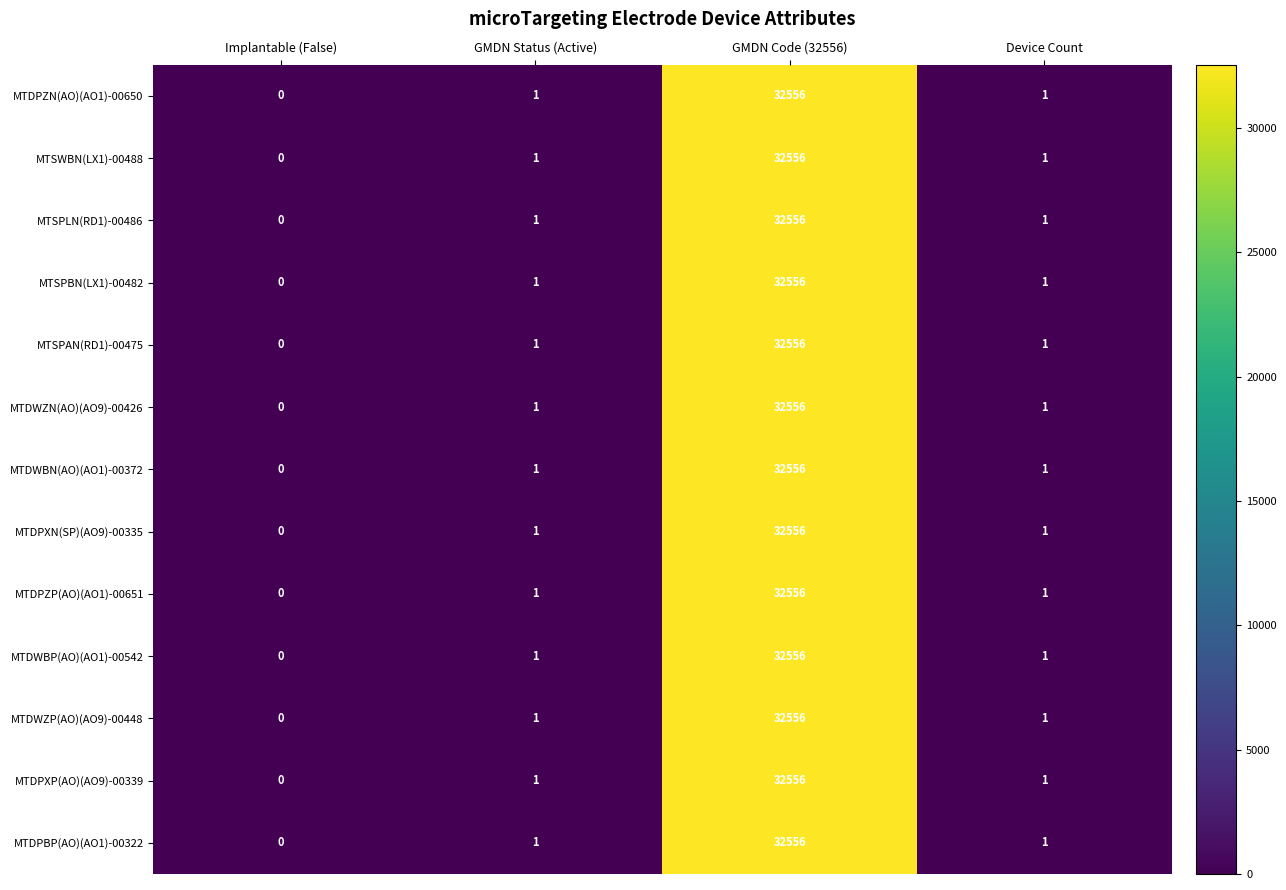

How many series are shown in this chart?

13